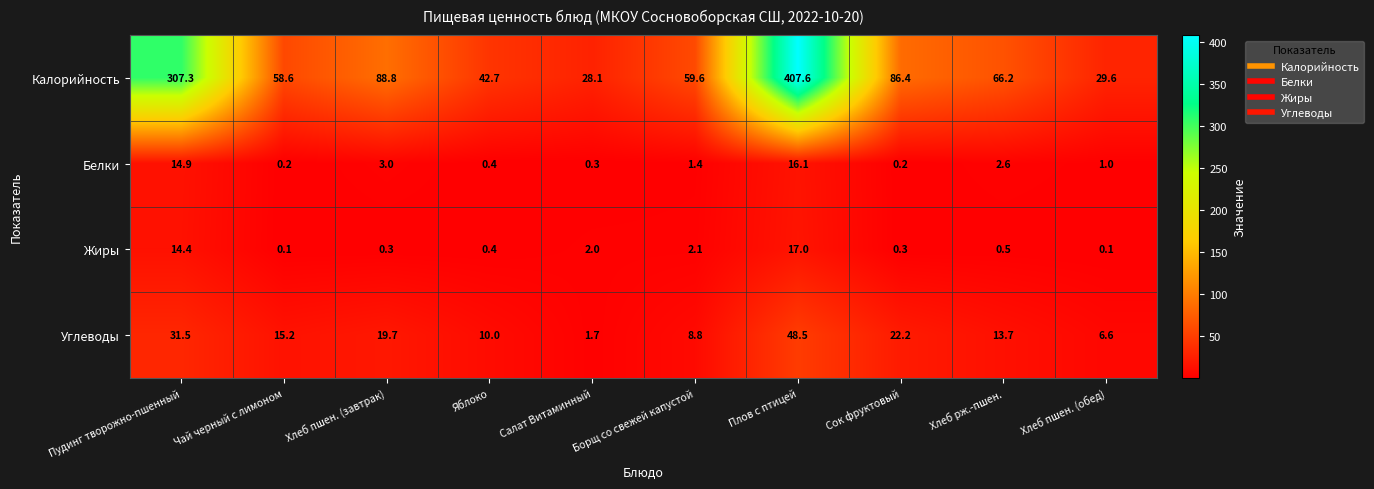

At how many categories does at least one series exceed 352?

1